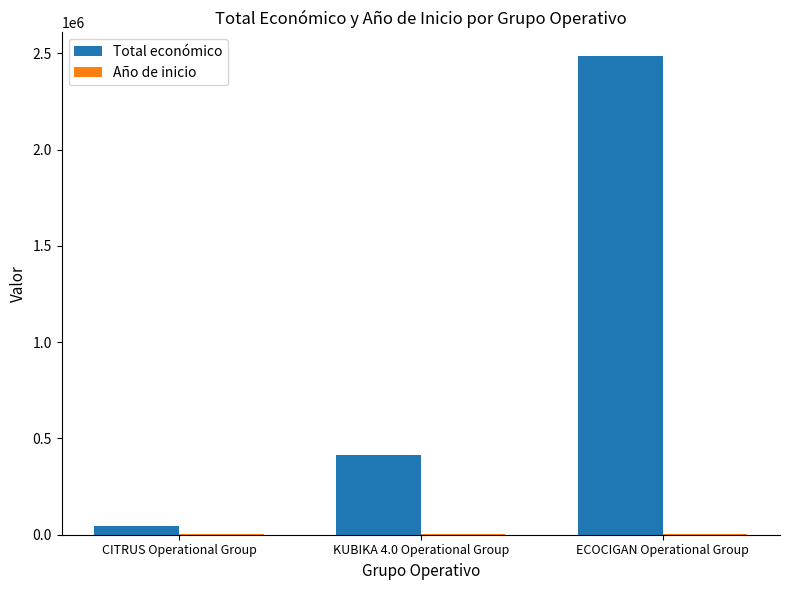

What is the sum of all Total económico values?

2944802